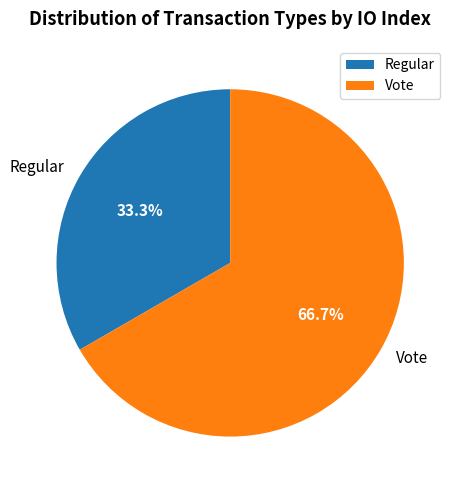

What is the smallest slice in the pie chart?

Regular